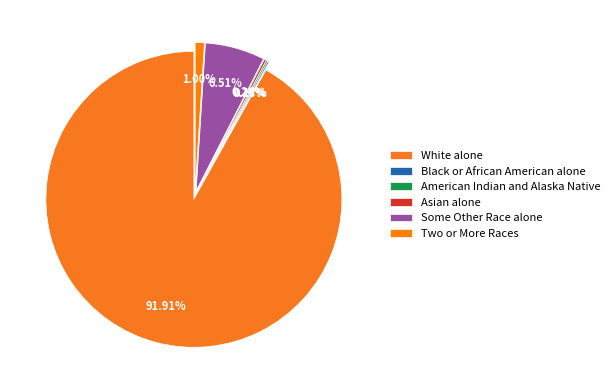

Which slice is the smallest?

Black or African American alone